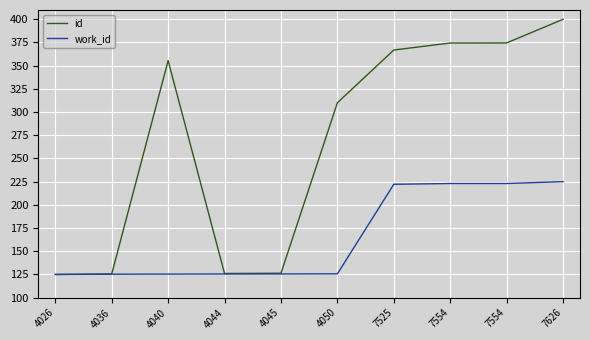

True or false: id and work_id cross at least once.

False